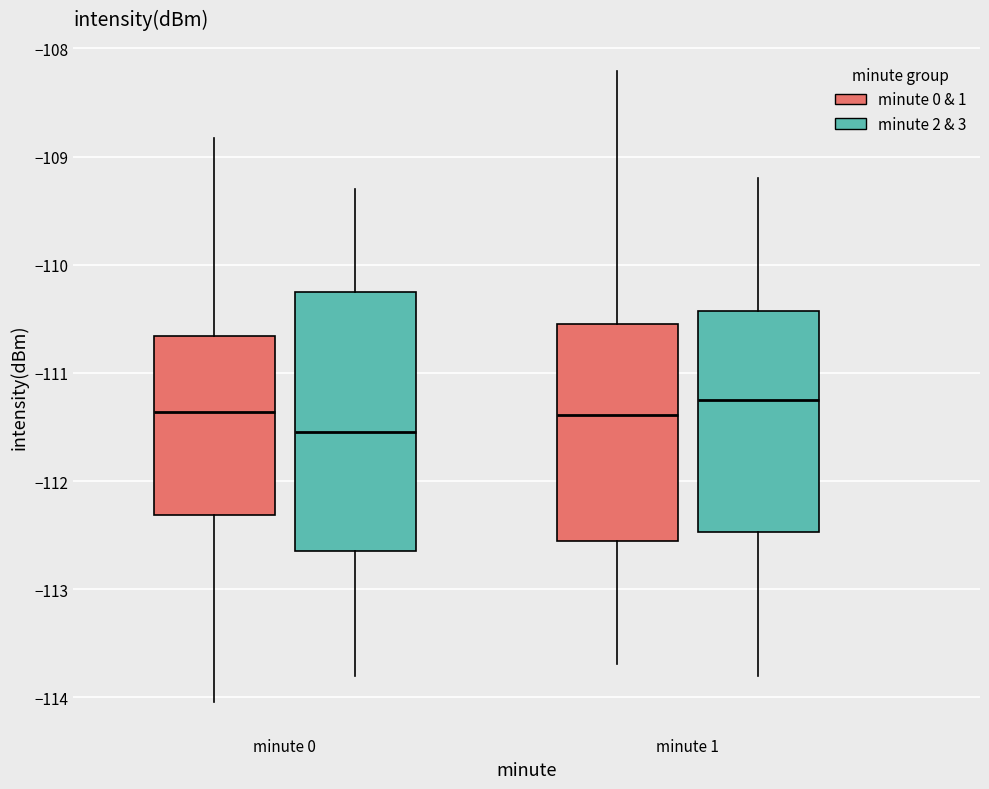

Reading left to right, read every box against the y-axis: the position of its median line, the range the box covers, and the ends of its whiskers. The values are not printed on the chart, so give them approximately, as read against the axis.

minute 0 (minute 0 & 1): median -111.4, box -112.3 to -110.7, whiskers -114.0 to -108.8
minute 0 (minute 2 & 3): median -111.5, box -112.6 to -110.2, whiskers -113.8 to -109.3
minute 1 (minute 0 & 1): median -111.4, box -112.5 to -110.5, whiskers -113.7 to -108.2
minute 1 (minute 2 & 3): median -111.2, box -112.5 to -110.4, whiskers -113.8 to -109.2